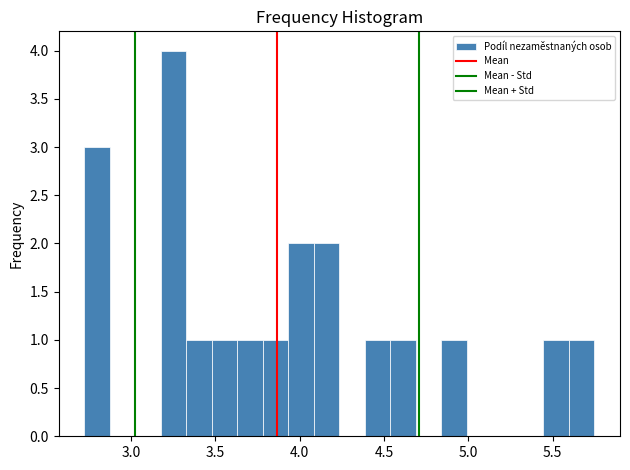

Read against the x-axis, roughly where is the centre of the tallest bar?

3.25